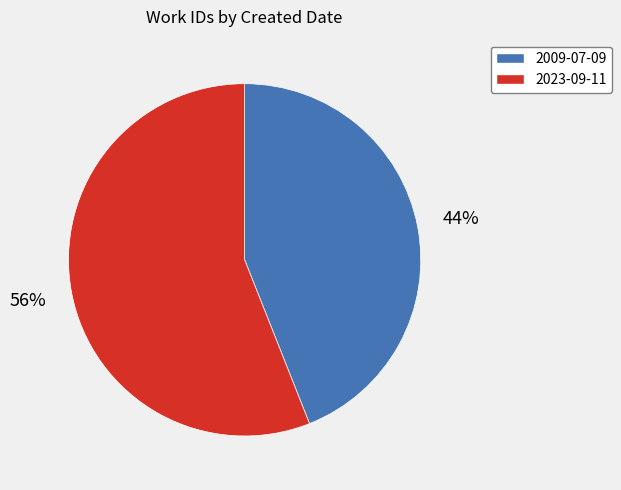

Does 2009-07-09 represent more than half of the total?

No